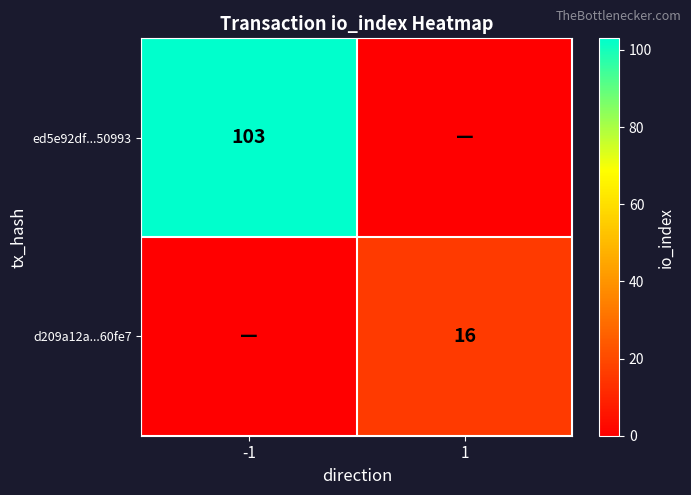

The value of d209a12a...60fe7 at 1 is 16. True or false?

True